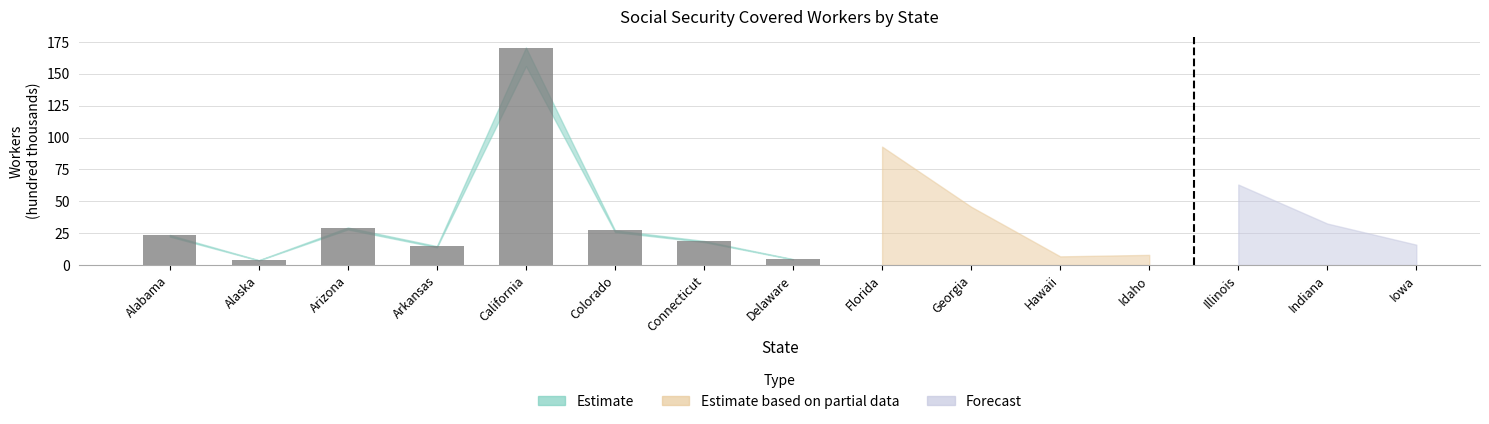

What is the sum of the values at Arkansas and Arizona?

44.3